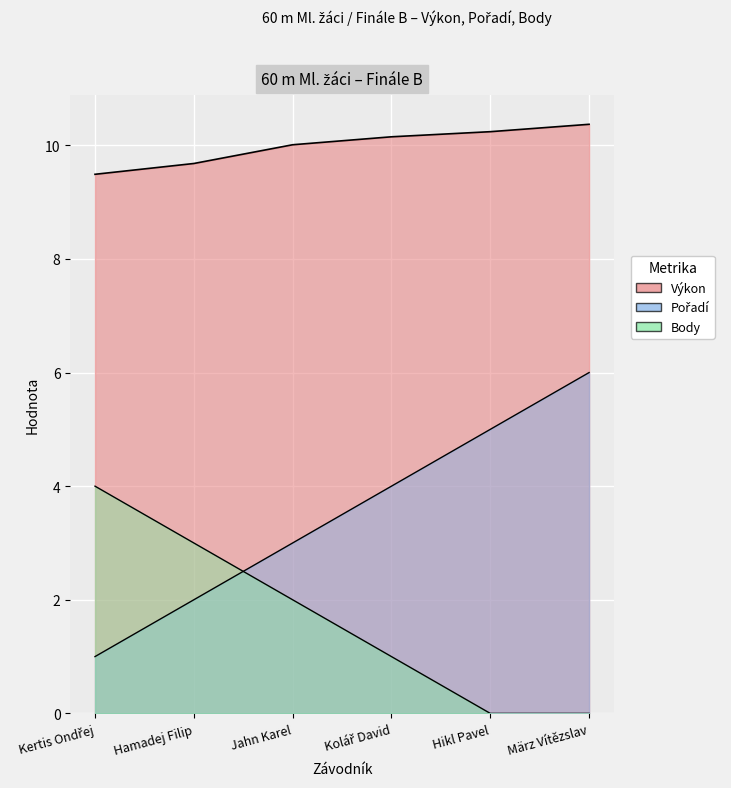

Reading right to left, list all the values displayed in this chart.

Pořadí: März Vítězslav=6.0	Hikl Pavel=5.0	Kolář David=4.0	Jahn Karel=3.0	Hamadej Filip=2.0	Kertis Ondřej=1.0
Výkon: März Vítězslav=10.4	Hikl Pavel=10.2	Kolář David=10.2	Jahn Karel=10.0	Hamadej Filip=9.7	Kertis Ondřej=9.5
Body: März Vítězslav=0.0	Hikl Pavel=0.0	Kolář David=1.0	Jahn Karel=2.0	Hamadej Filip=3.0	Kertis Ondřej=4.0